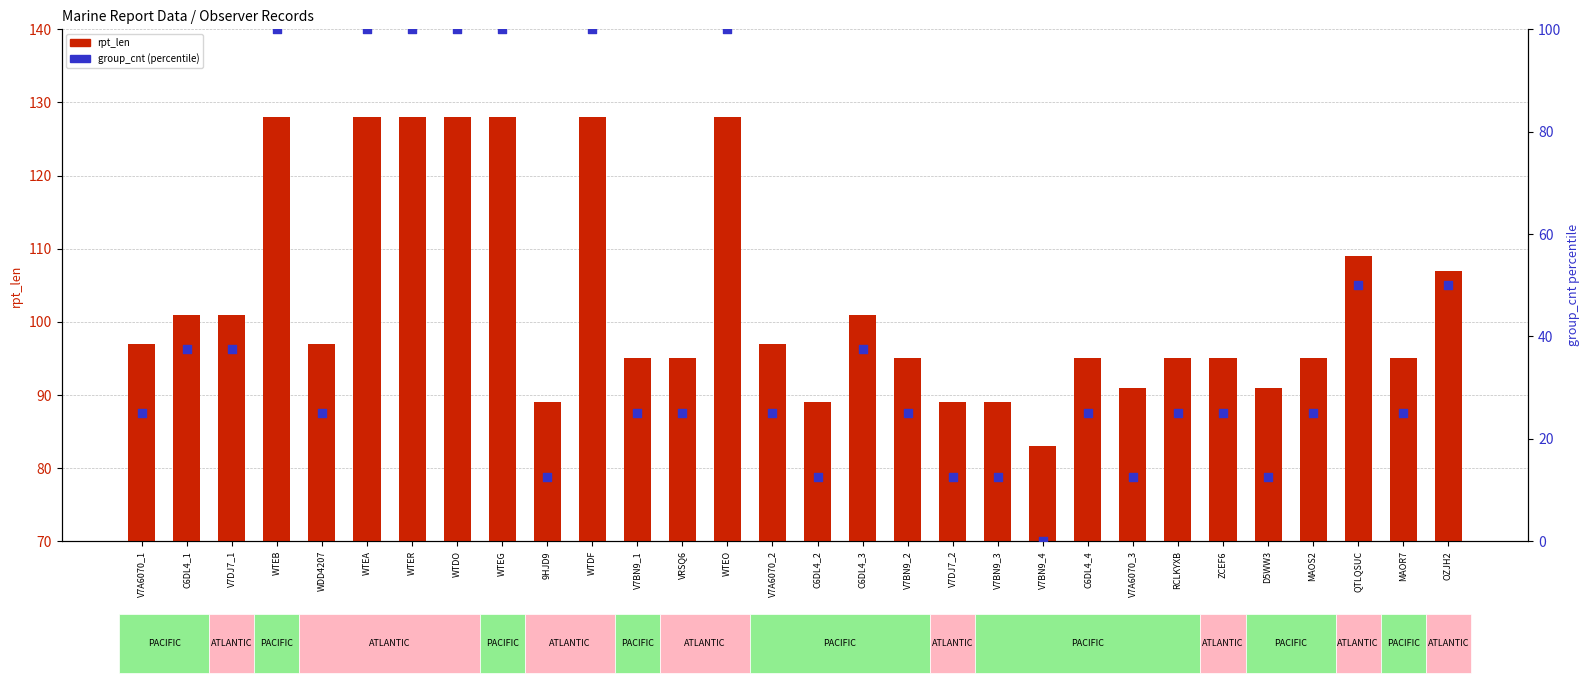

Which series has the largest Y range (max minus min)?

group_cnt (percentile)